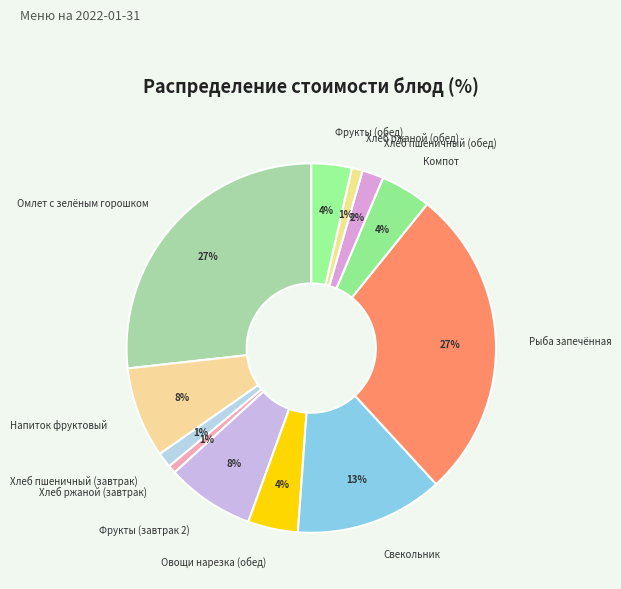

What percentage is the Свекольник slice, to the nearest percent?

13%